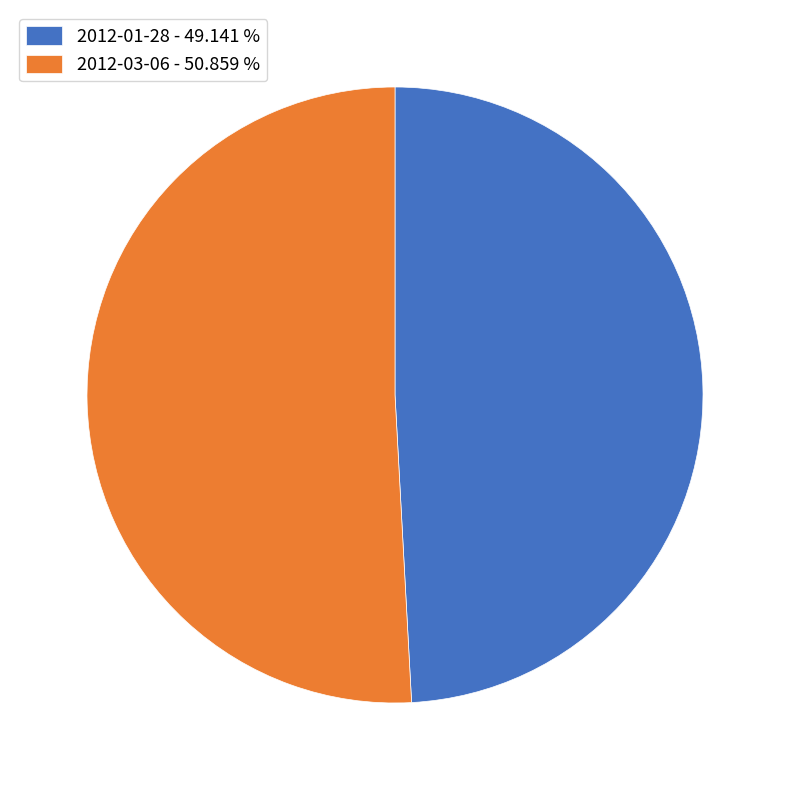

Is it true that 2012-03-06 is 60% of the pie?

False